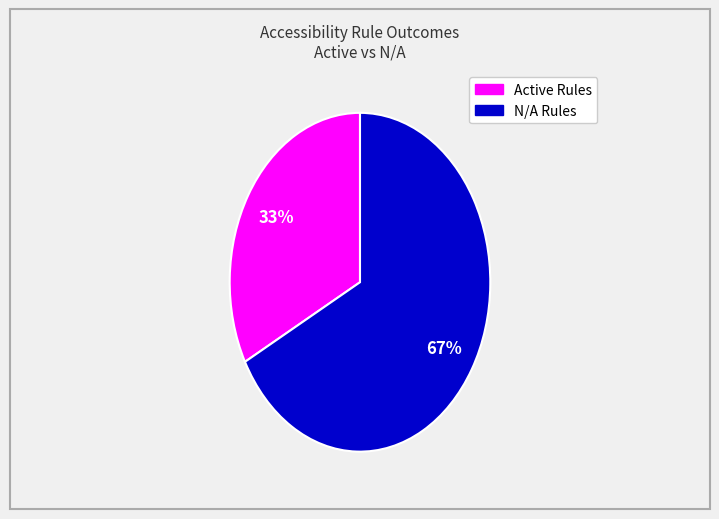

How many segments does this pie chart have?

2